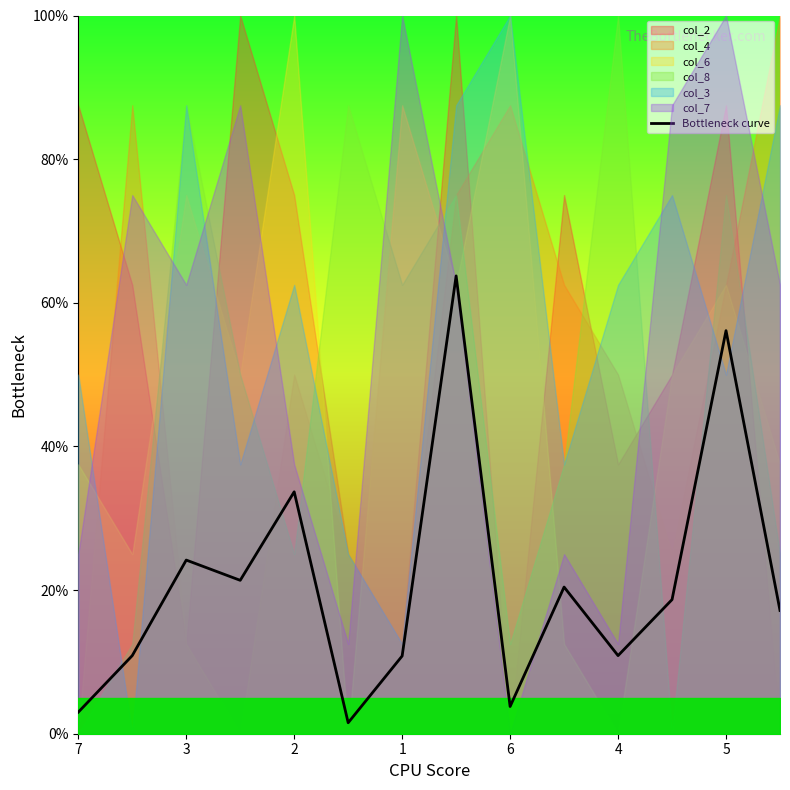

What value does the data have at 7?

3.0